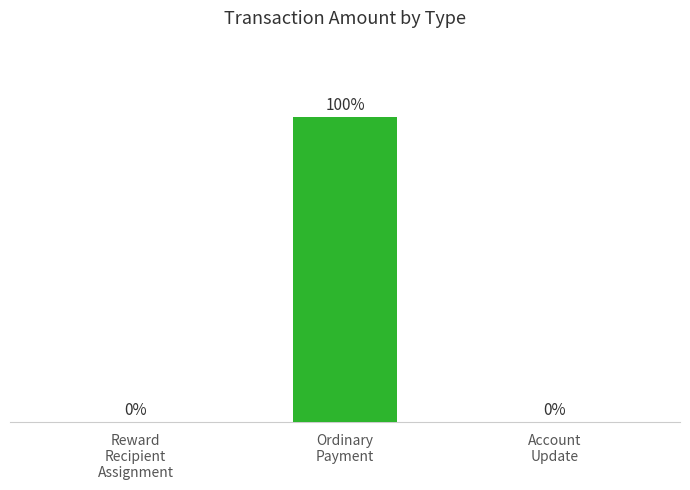

True or false: the data shows 6 at Reward
Recipient
Assignment.

False